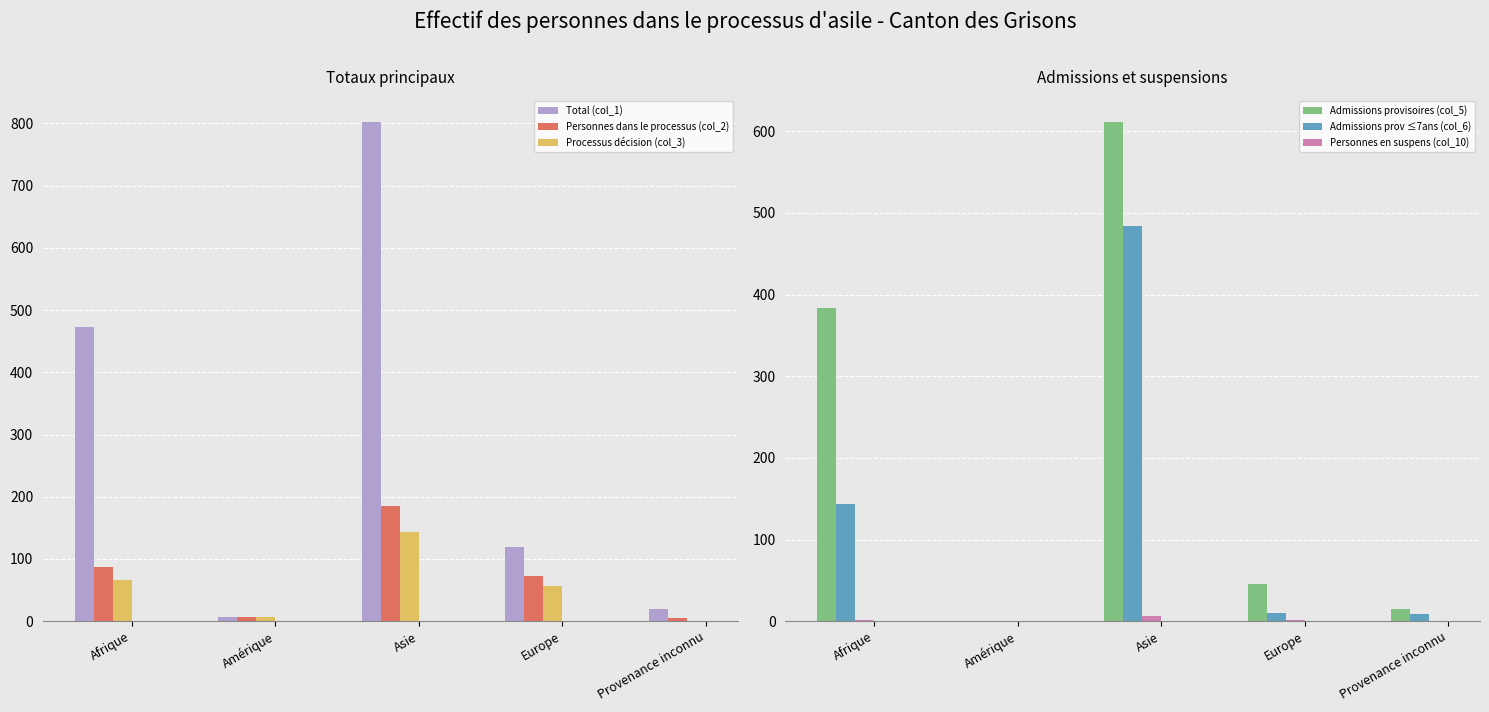

Reading right to left, transcribe all the data shown in this chart.

Total (col_1): 20	119	803	6	472
Personnes dans le processus (col_2): 5	73	185	6	87
Processus décision (col_3): 0	57	143	6	67
Admissions provisoires (col_5): 15	45	612	0	384
Admissions prov ≤7ans (col_6): 9	10	484	0	143
Personnes en suspens (col_10): 0	1	6	0	1